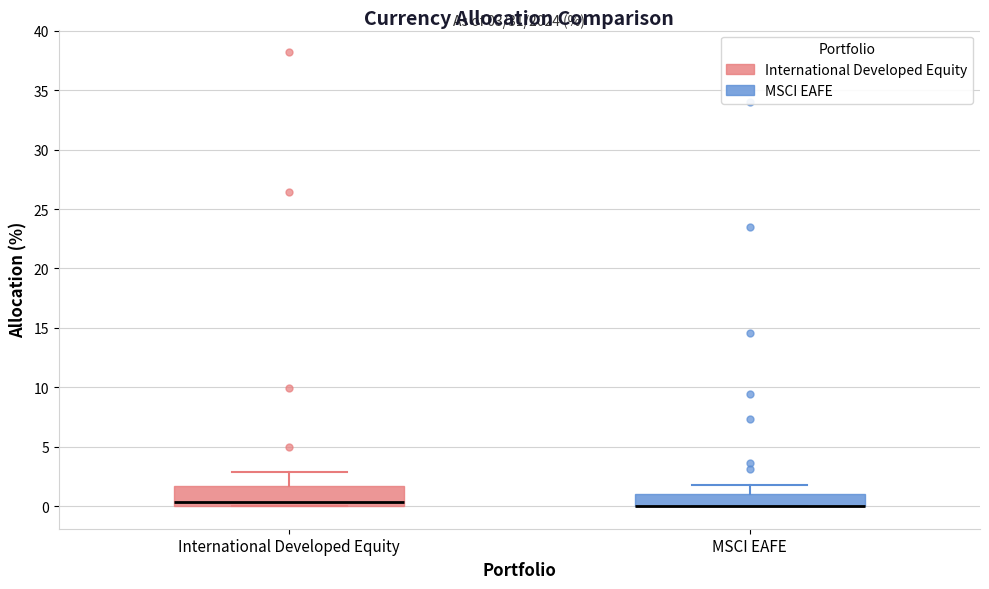

Comparing the boxes themselves (not the whiskers), which one is the tallest?

International Developed Equity